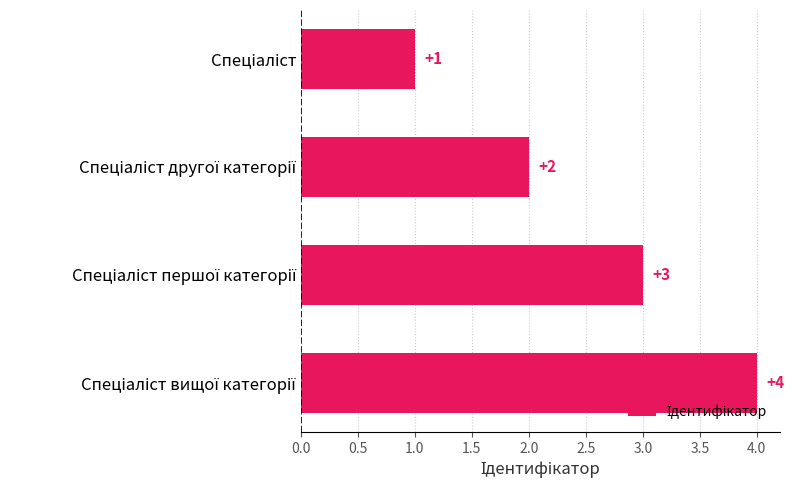

What is the value of the 2nd bar from the top?

2